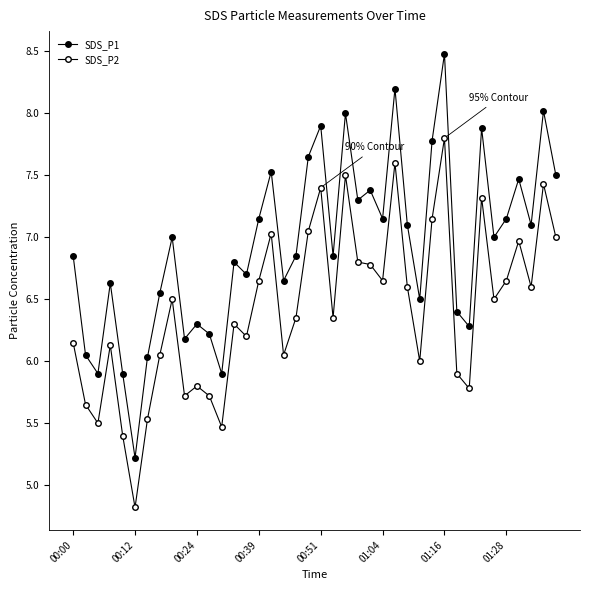

Is this an area chart (filled region under the line)?

No